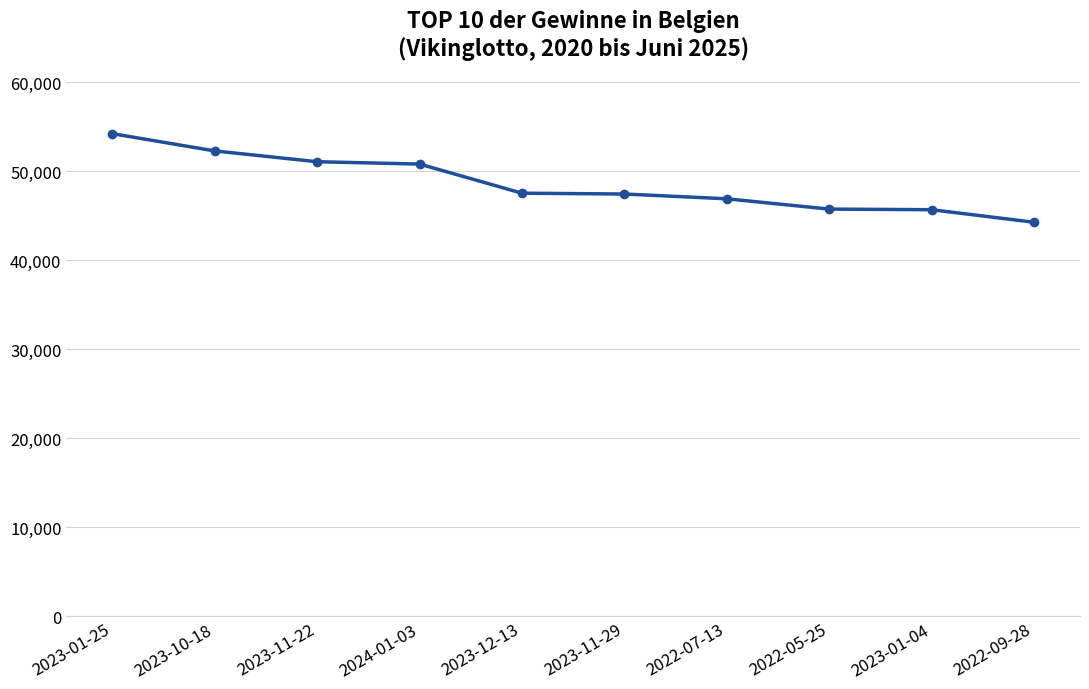

What value does the data have at 2022-09-28?

44290.8